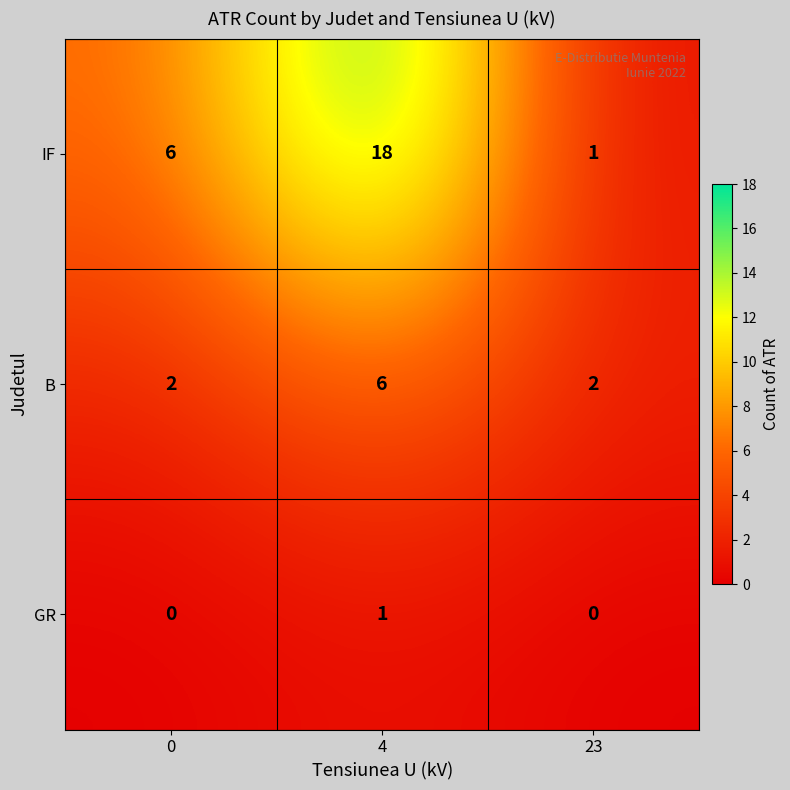

At which category is the sum across all series the highest?

4